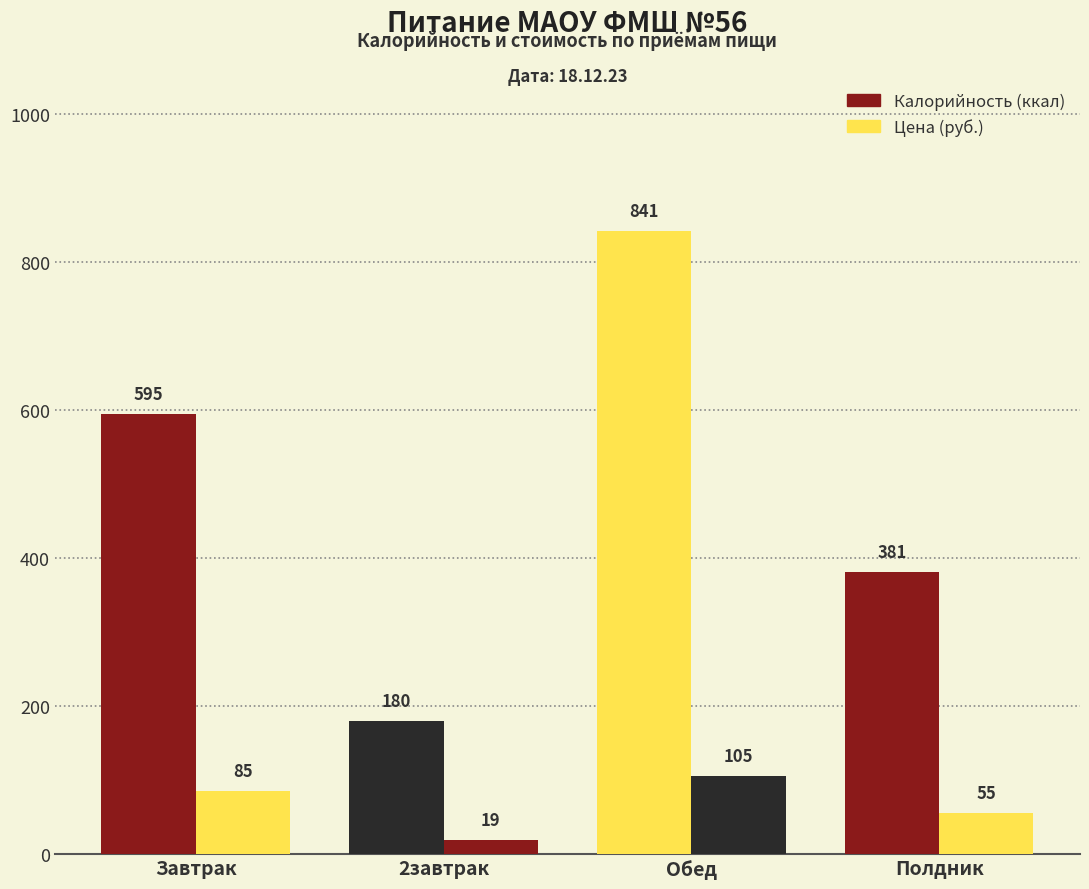

How many Цена values are between 55 and 105?

3